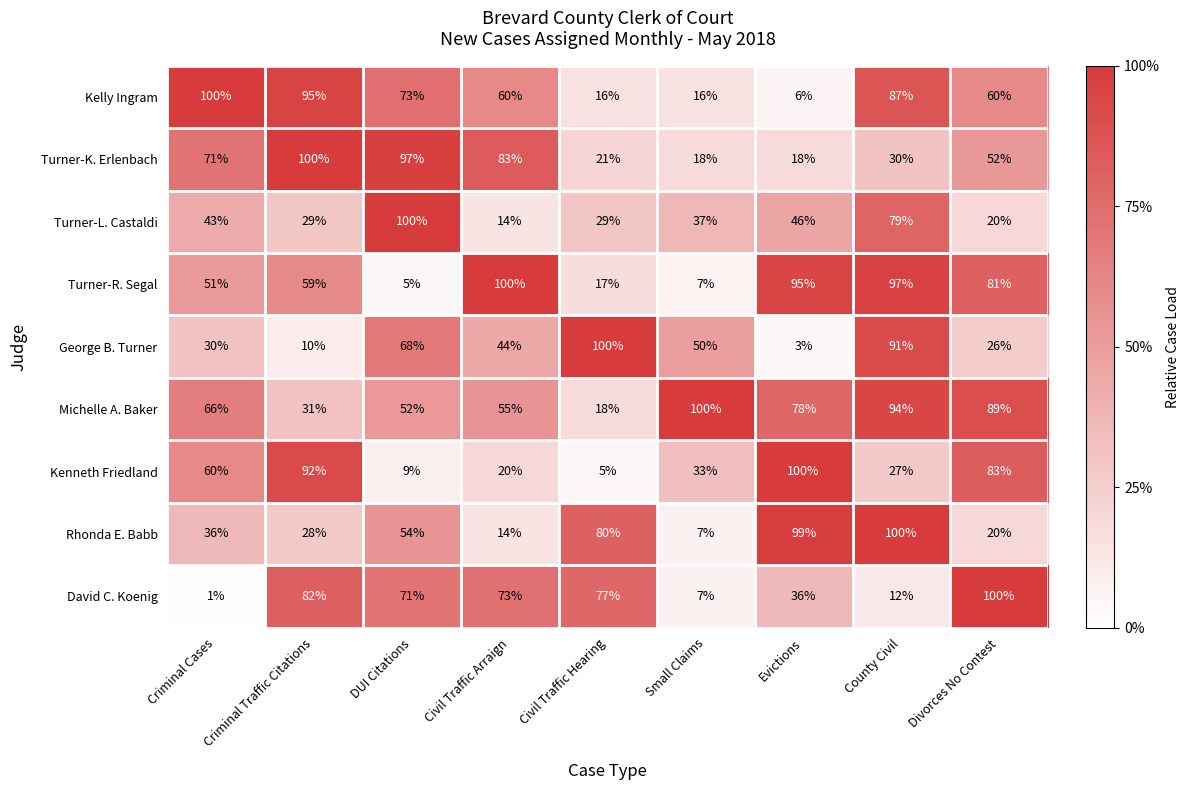

The value of Turner-K. Erlenbach at County Civil is 30. True or false?

True